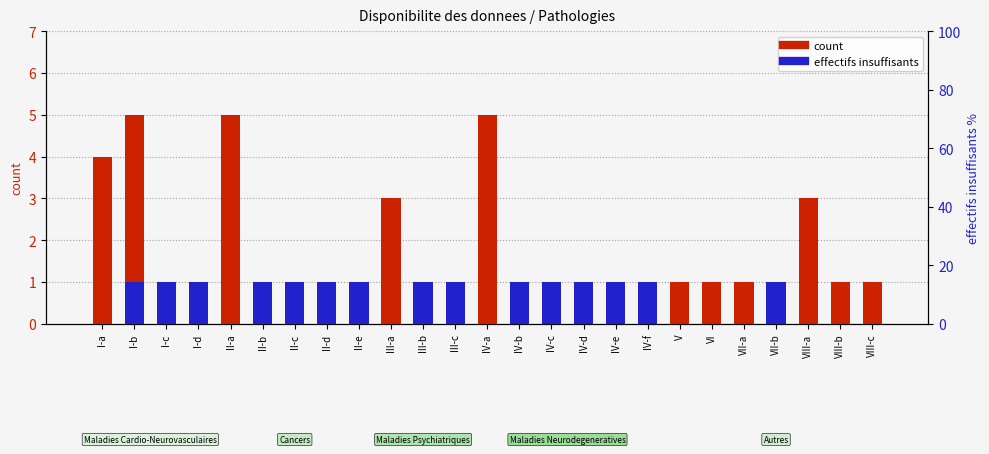

Rank the series by their maximum value, from lowest to highest.

effectifs insuffisants, count